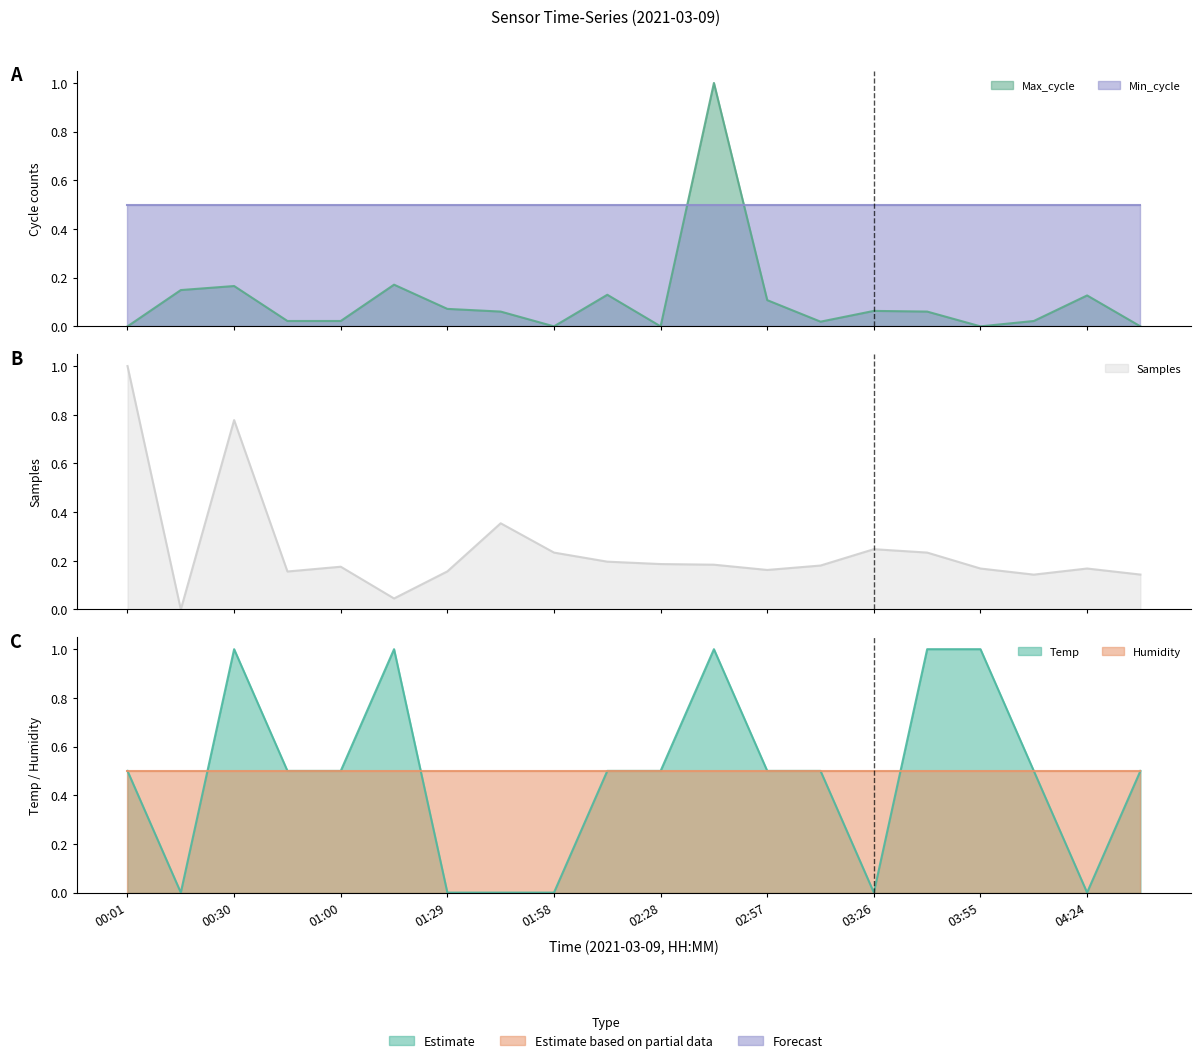

In Temp, how many points are higher than both neighbors (excluding endpoints)?

3